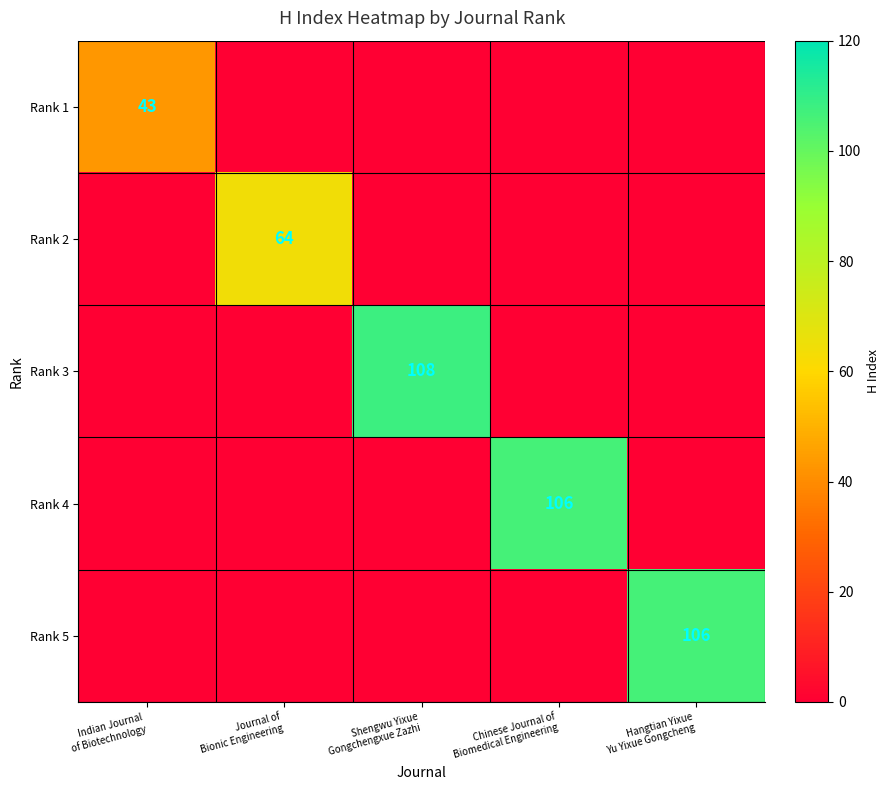

Is it true that Rank 1 equals 0 at Chinese Journal of Biomedical Engineering?

True